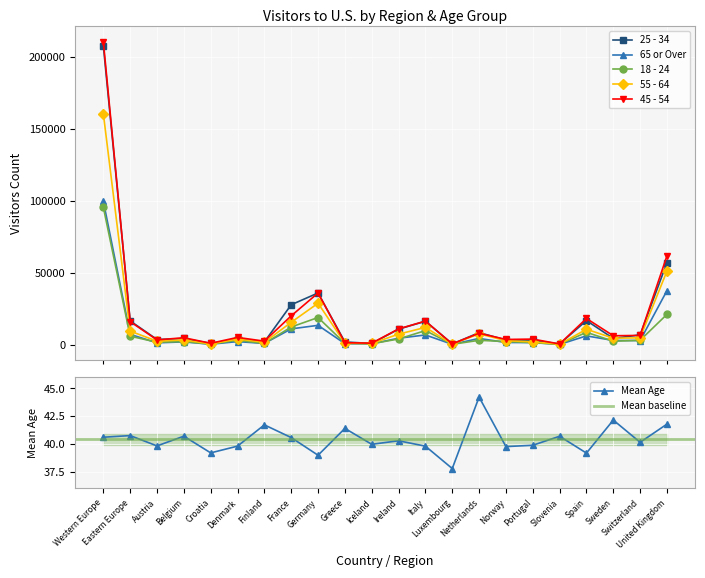

True or false: 55 - 64 and 18 - 24 intersect in this chart.

False